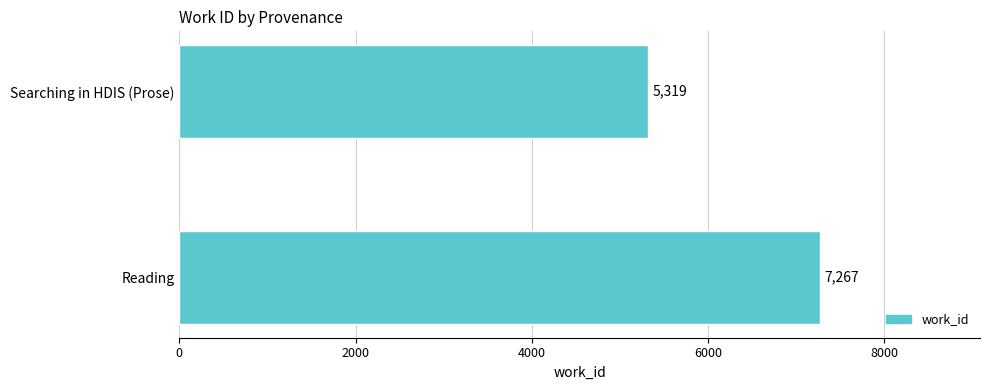

What is the sum of the values at Searching in HDIS (Prose) and Reading?

12586